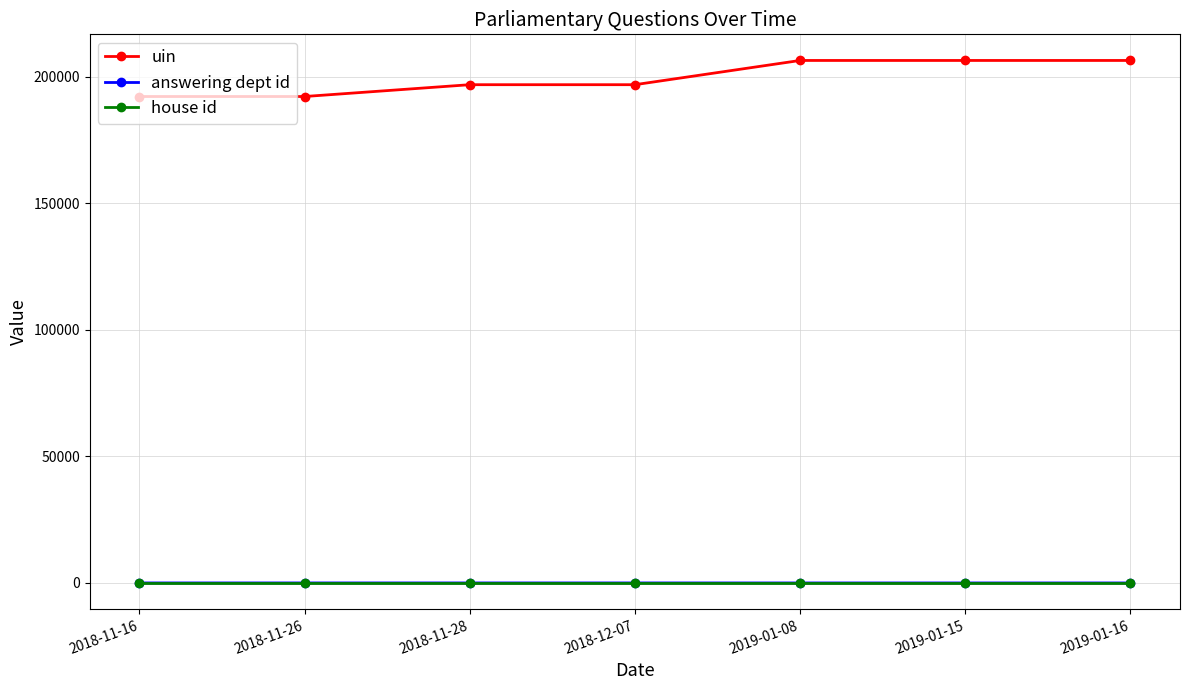

Which series has the widest spread of values?

uin